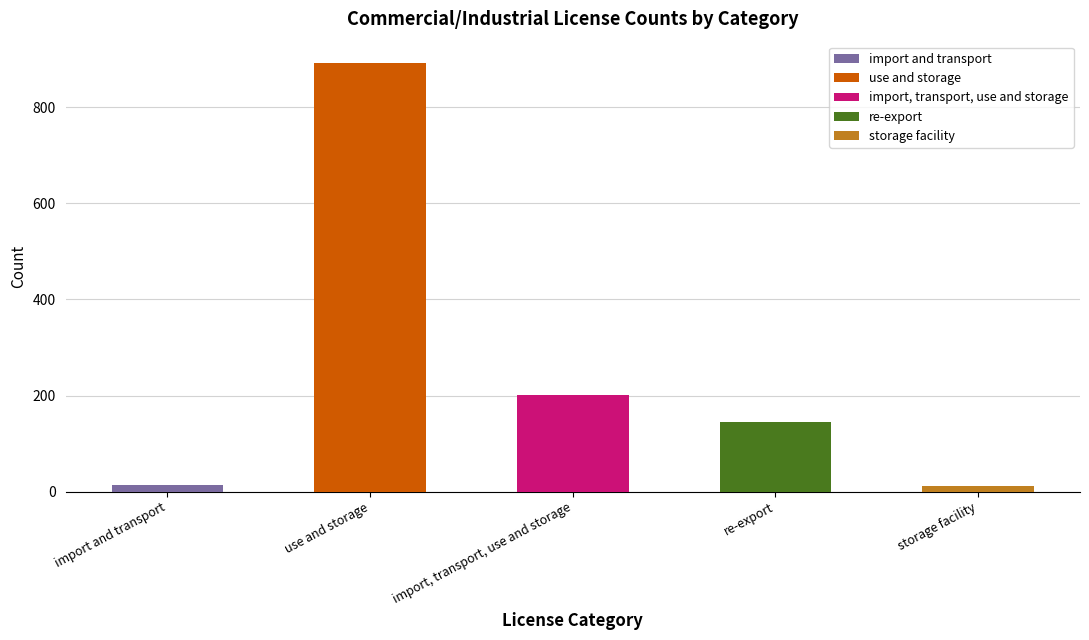

The value of commercial/industrial at import and transport is 4. True or false?

False